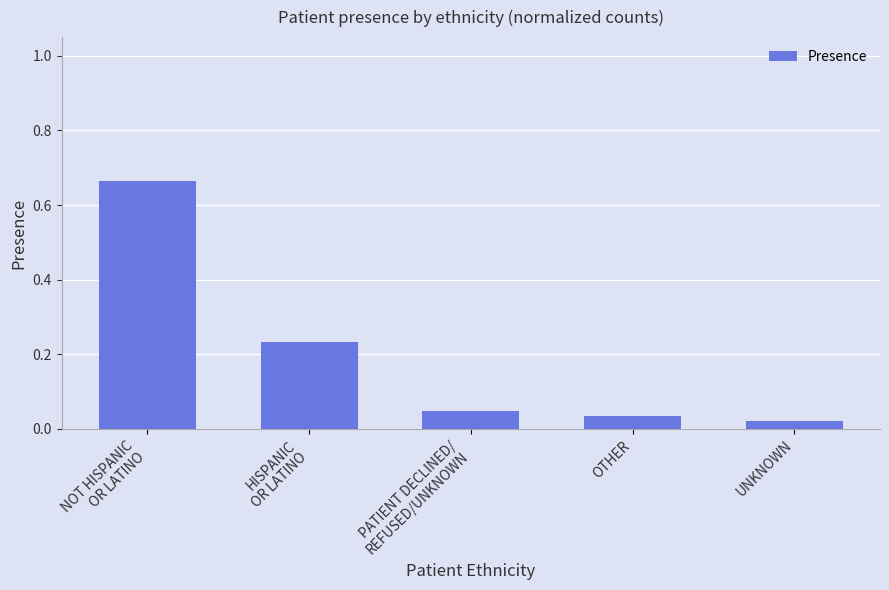

What is the difference between the maximum and minimum values?

0.6